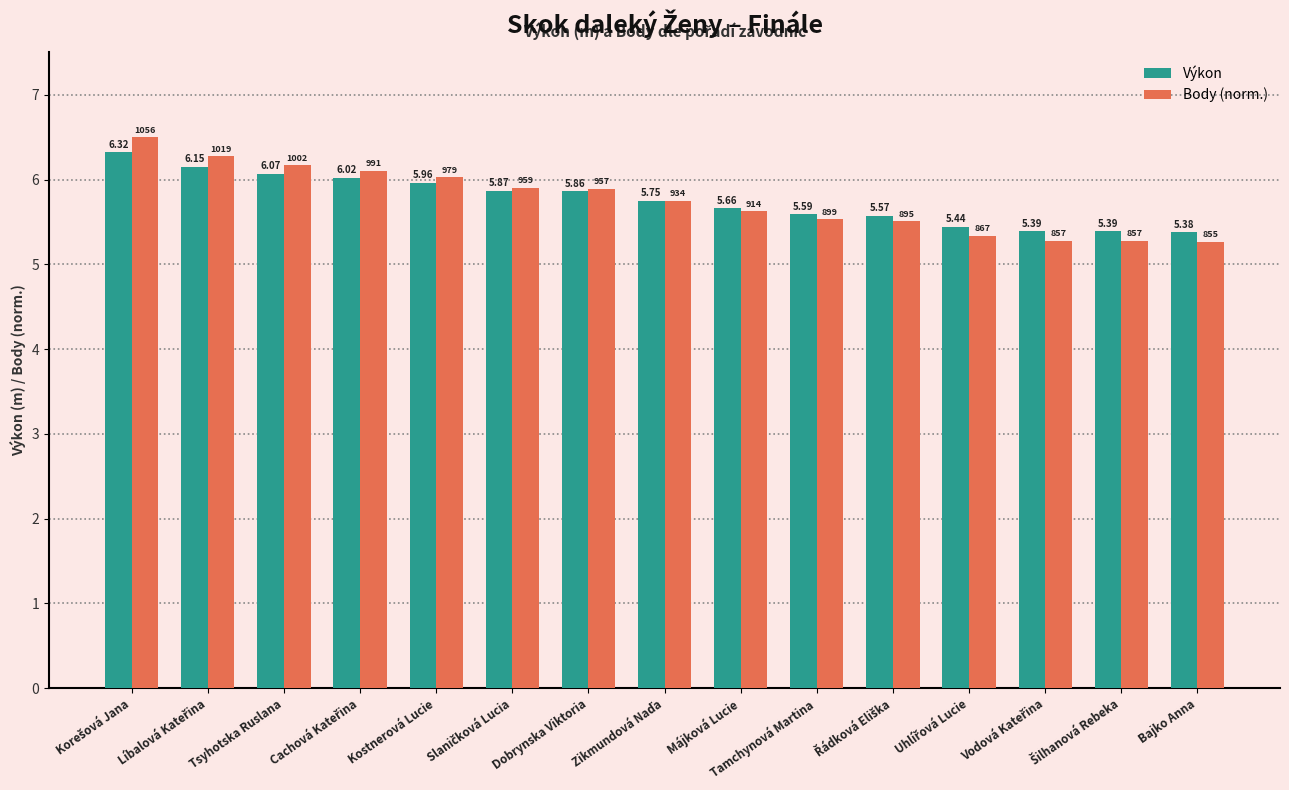

At Májková Lucie, list the series in order from smallest to largest.

Body (norm.), Výkon